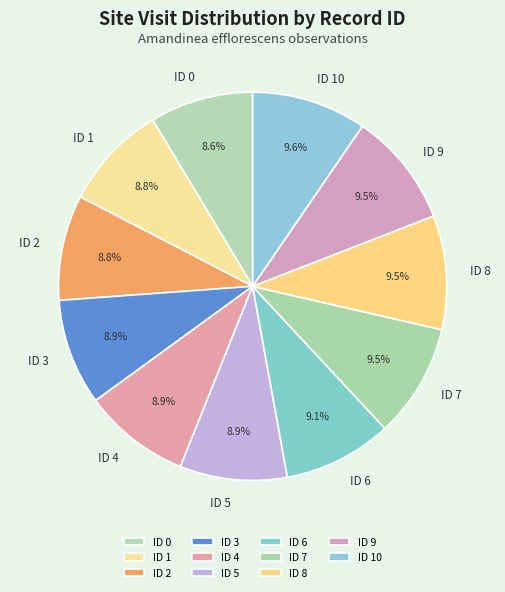

To the nearest percent, what is the difference between the largest and smallest slice percentages?

1%